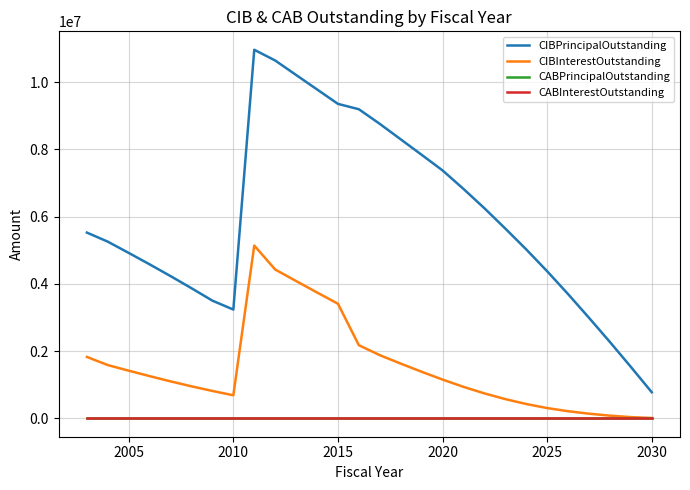

Does the chart have visible grid lines?

Yes